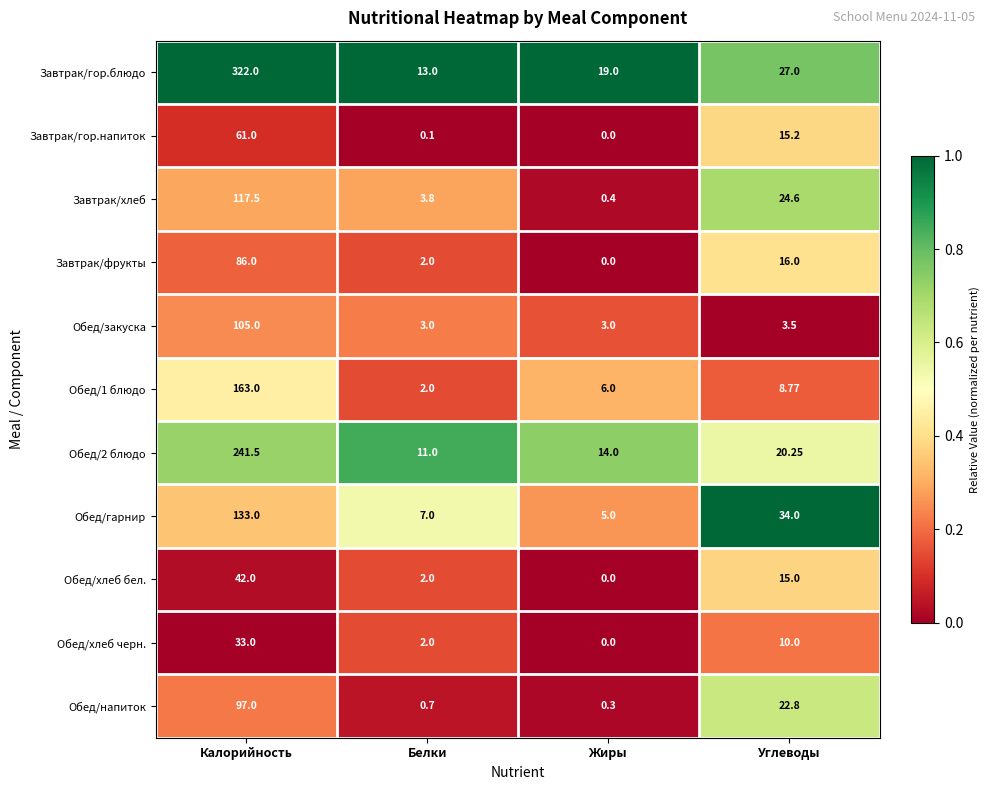

Where does the Обед/хлеб бел. series first go above 15?

Калорийность